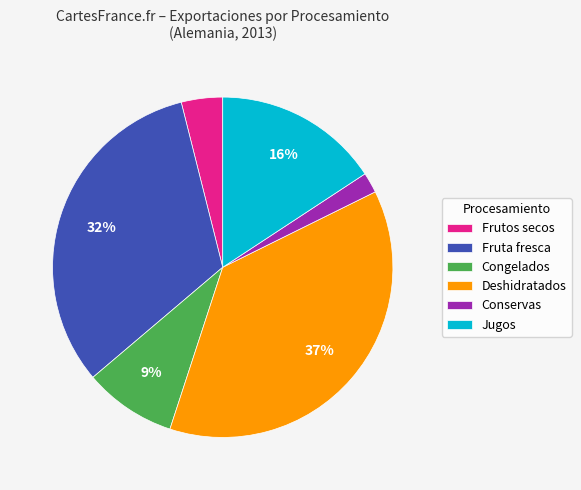

To the nearest percent, what is the difference between the Fruta fresca and Frutos secos slice percentages?

28%